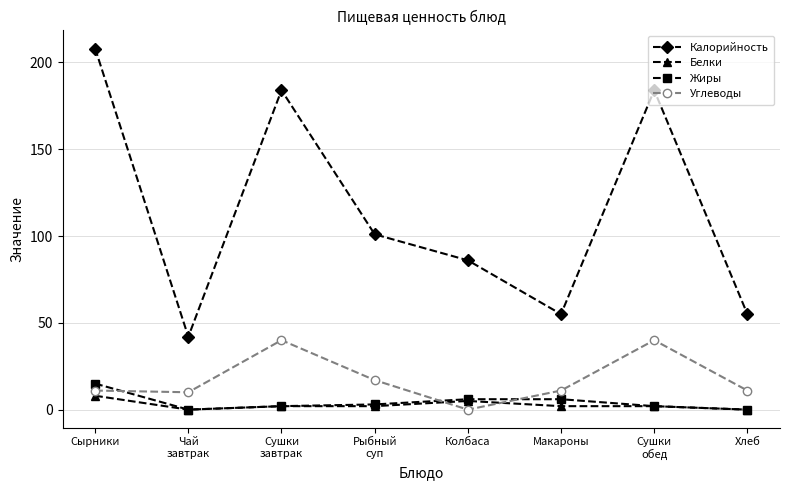

True or false: Углеводы and Калорийность cross at least once.

False